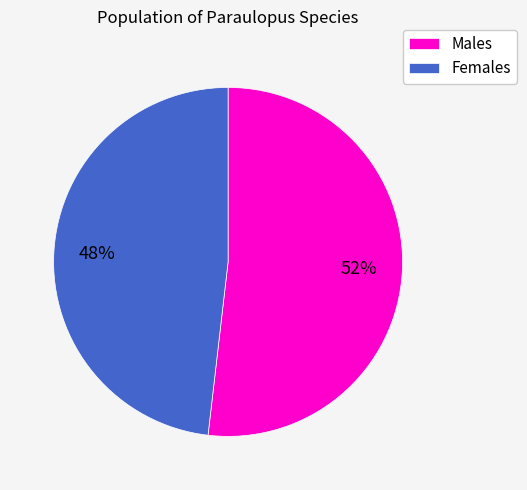

To the nearest percent, what is the average slice percentage?

50%